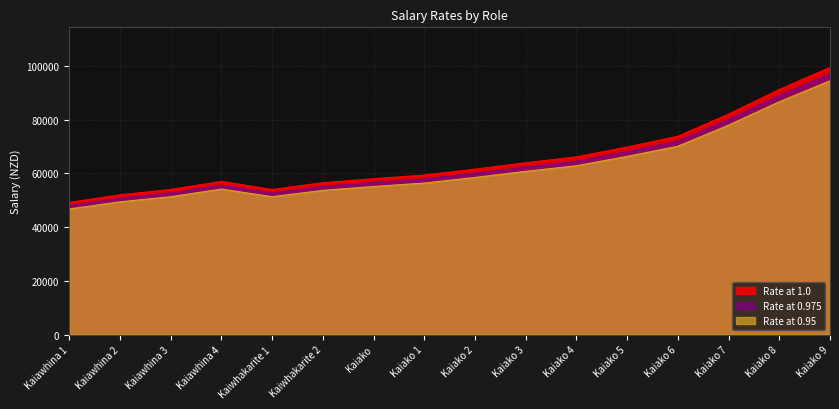

True or false: Rate at 1.0 and Rate at 0.975 intersect in this chart.

False